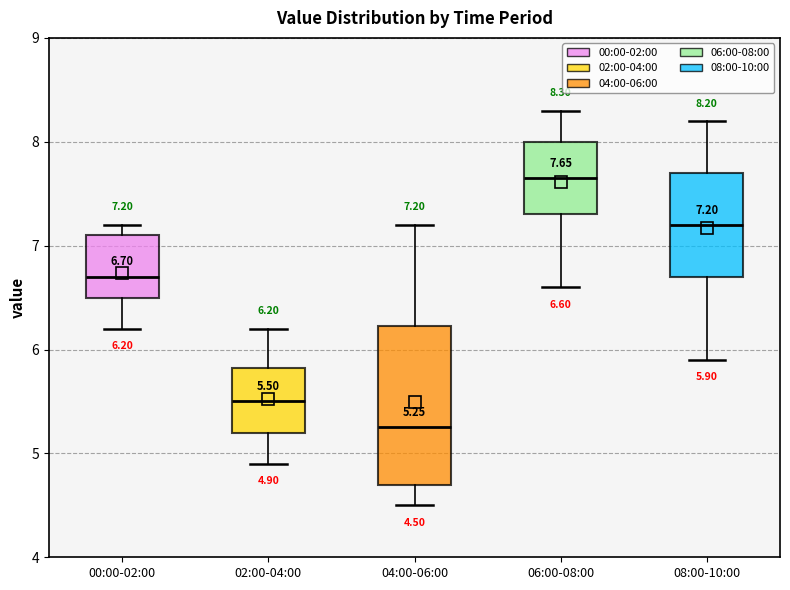

Which box is the tallest, from its lower edge to its upper edge?

04:00-06:00